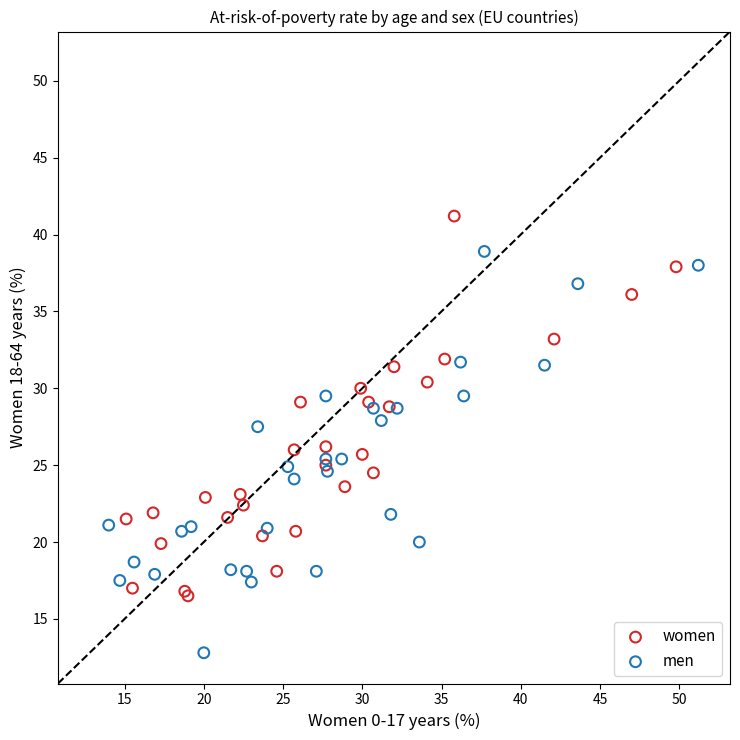

Which series contains the highest Y value?

women